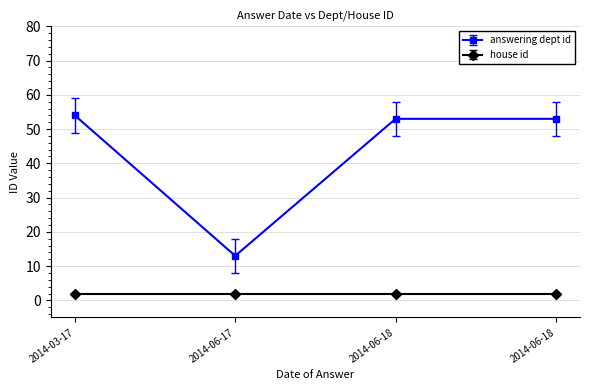

Is this an area chart (filled region under the line)?

No